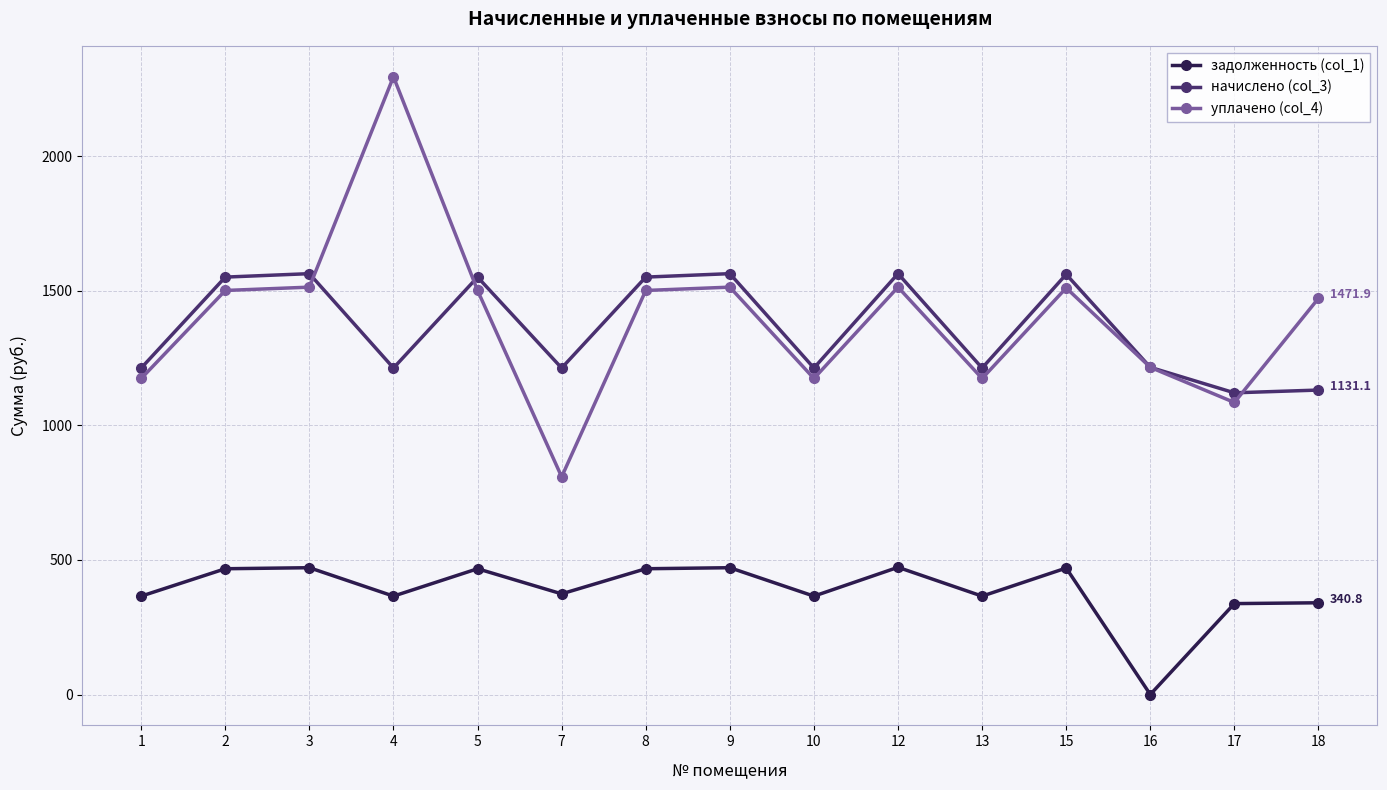

What is the total value across all series at 15?

3541.3